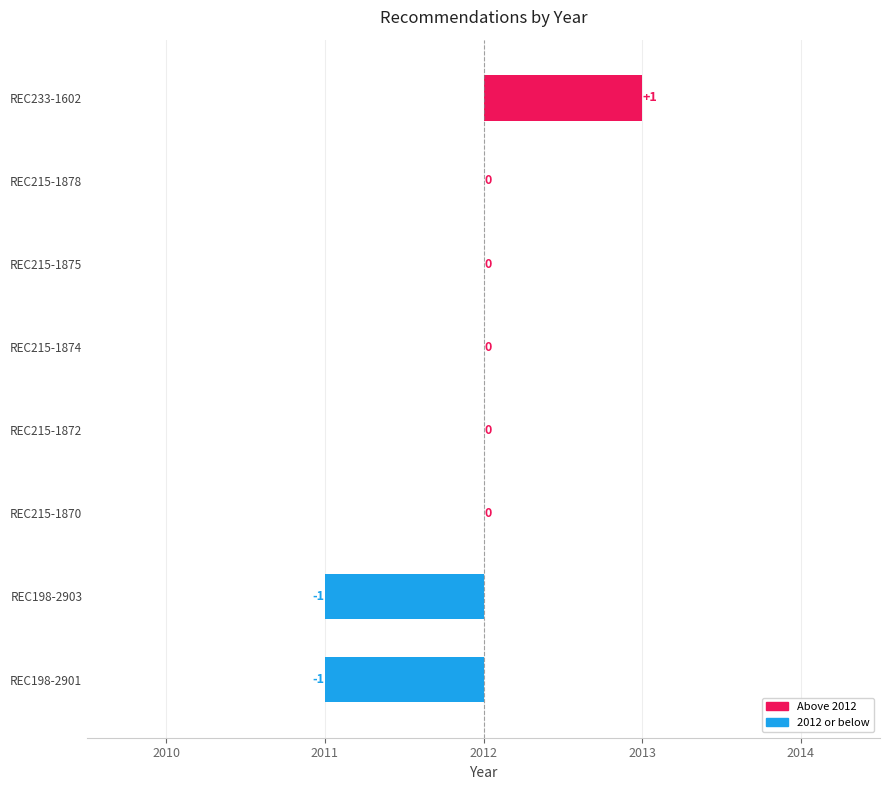

What is the label of the 1st bar from the right?

REC198-2901